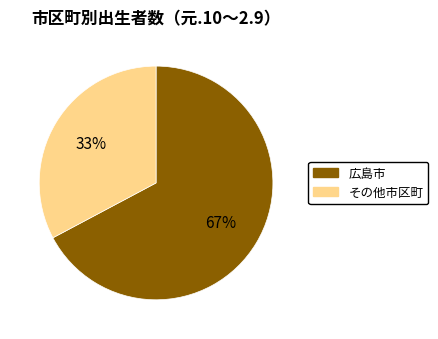

To the nearest percent, what is the average slice percentage?

50%